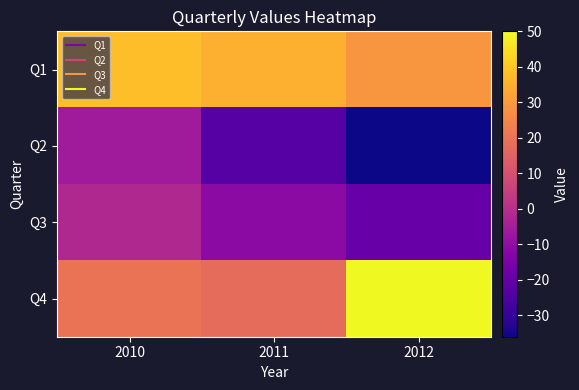

Between 2012 and 2010, which is larger?

2010